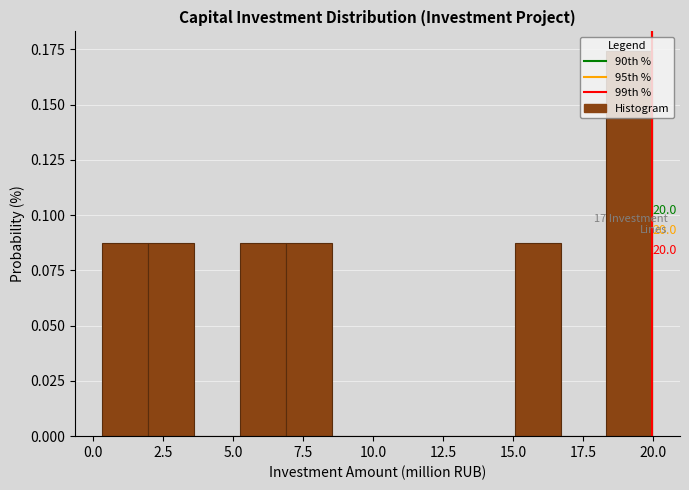

Read against the x-axis, roughly where is the centre of the tallest bar?

19.0